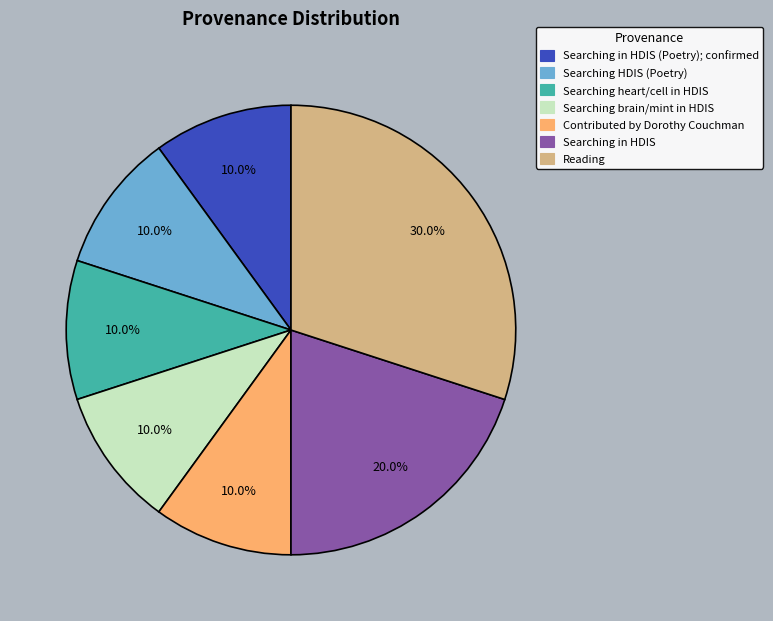

Does any single category account for the majority?

No